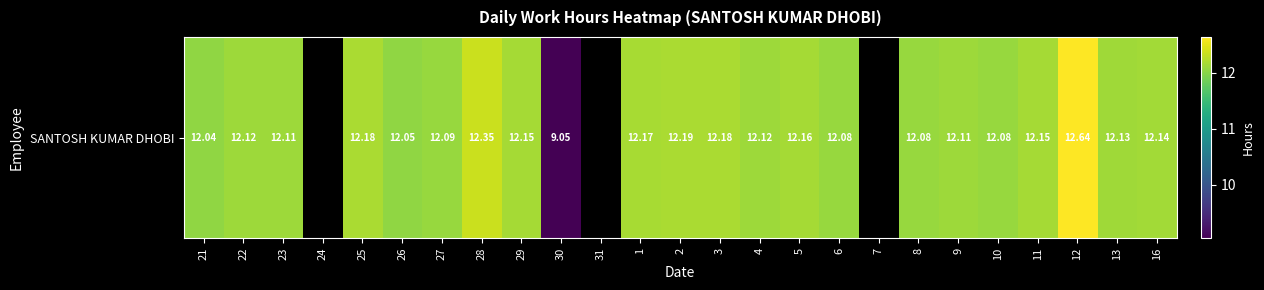

Where is the data nearest to the value 10?

30